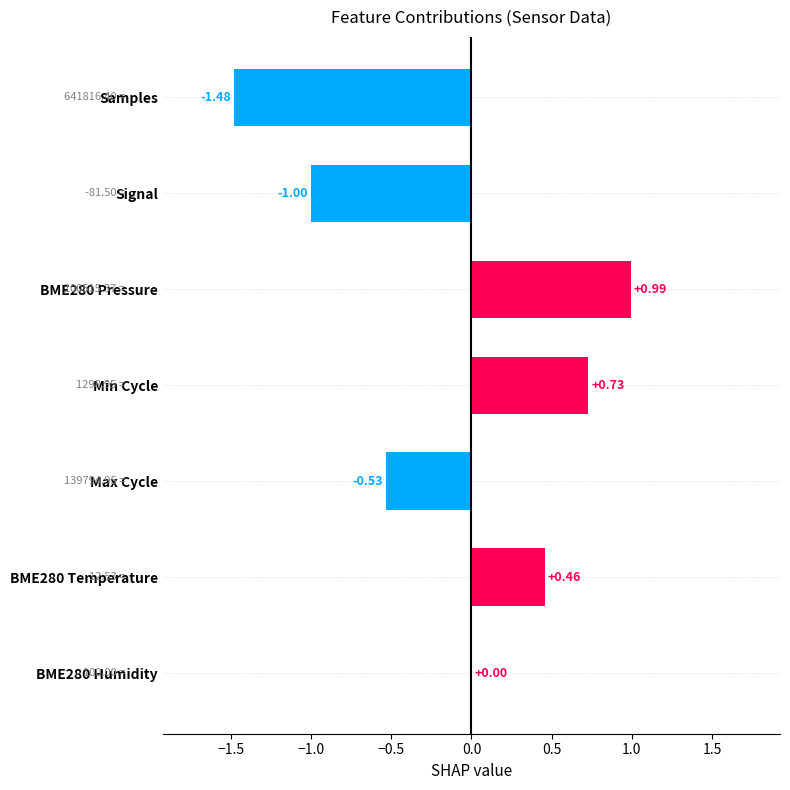

What is the sum of all values?

-0.8